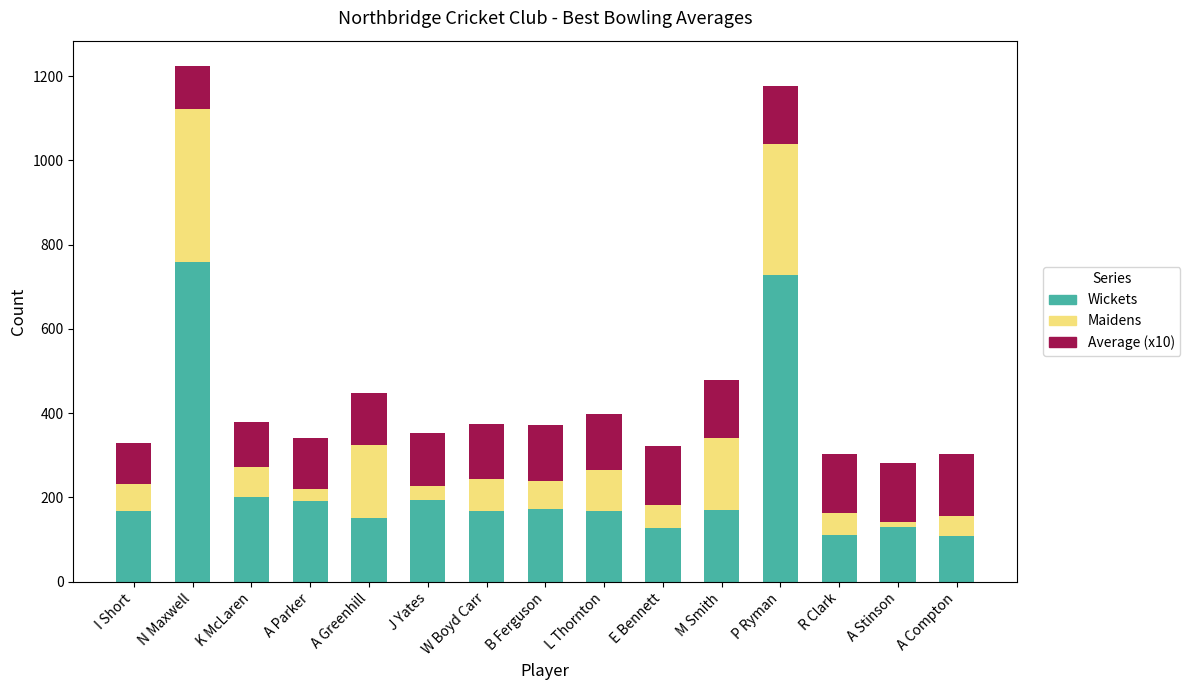

What is the sum of all Wickets values?

3545